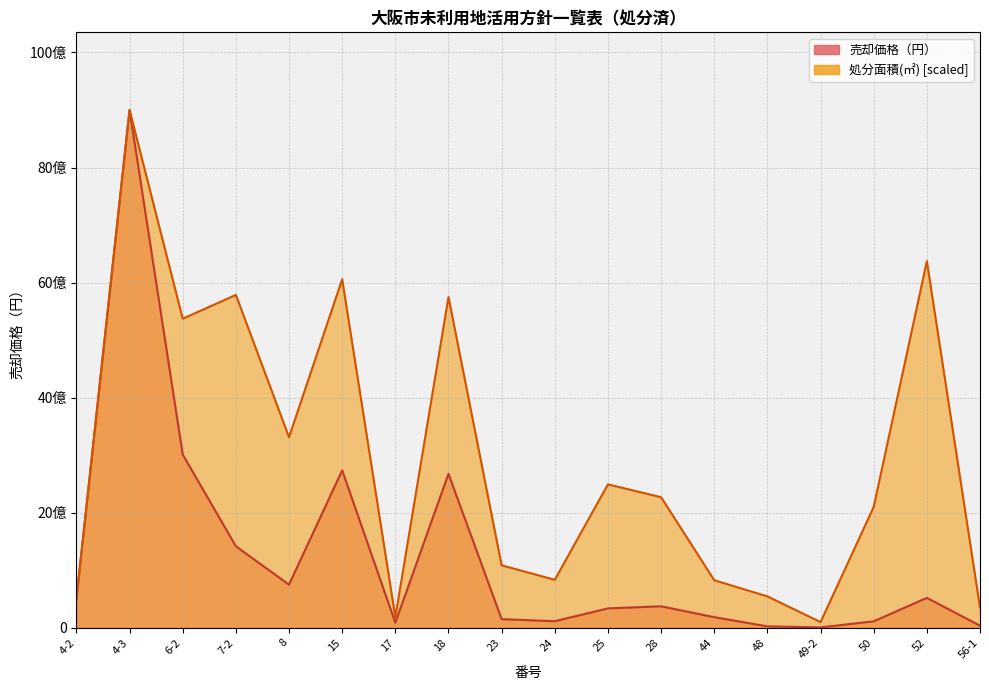

Where is 売却価格（円） nearest to the value 4502132366?

6-2